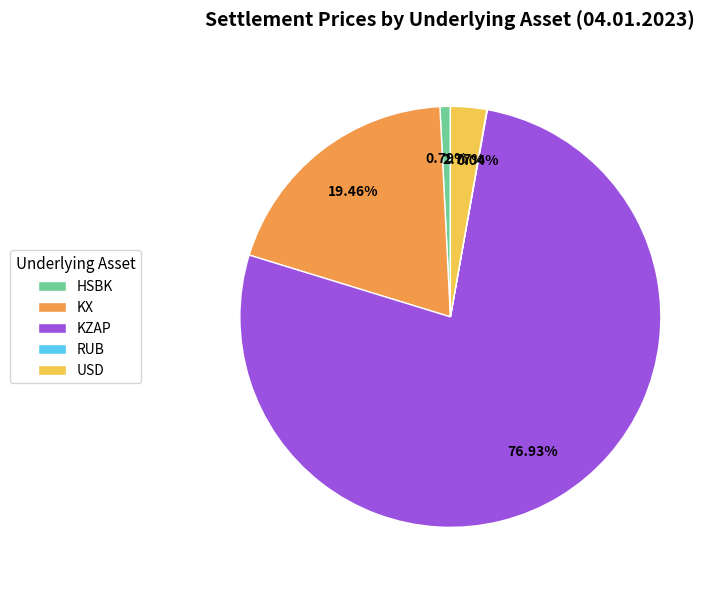

Which slice is the largest?

KZAP